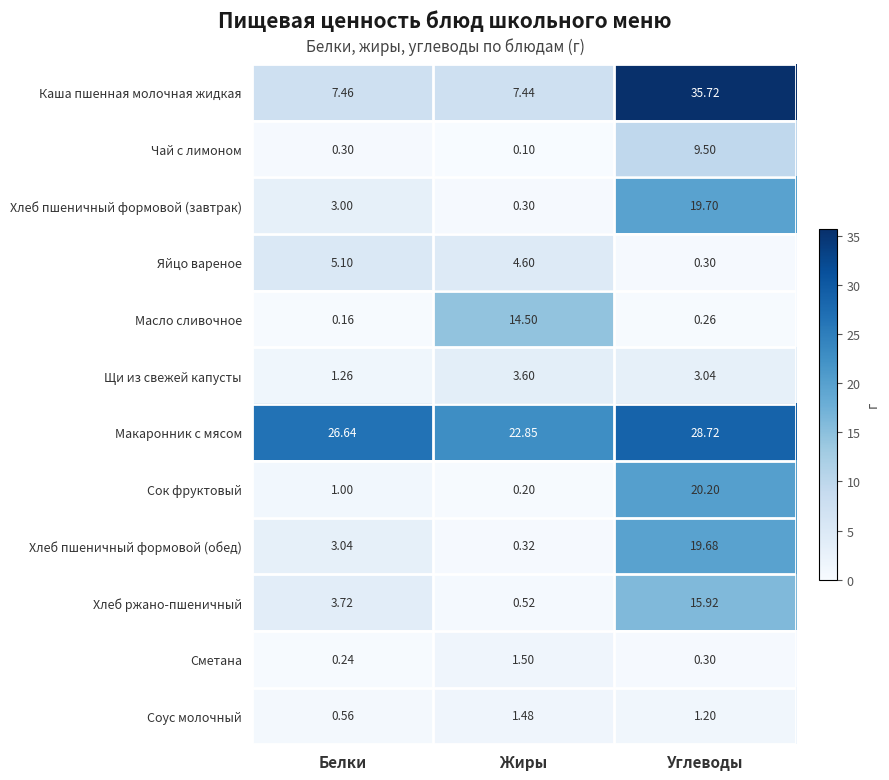

At which label does Яйцо вареное first exceed 4?

Белки